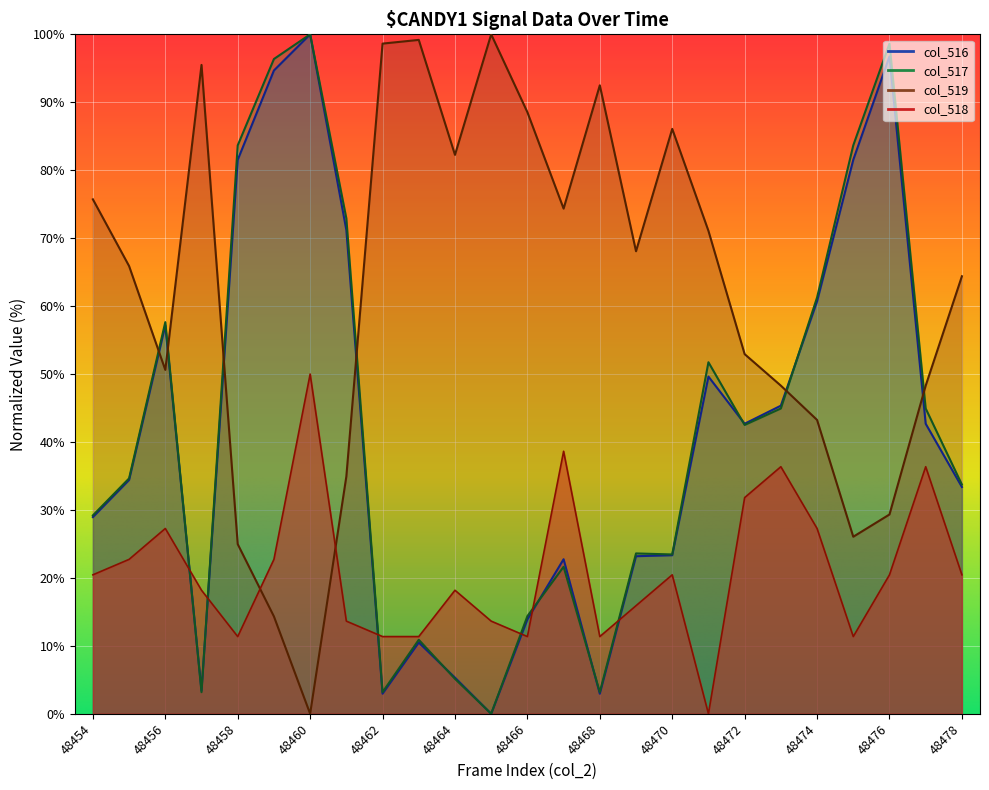

How many data points in col_518 are above 20?

13